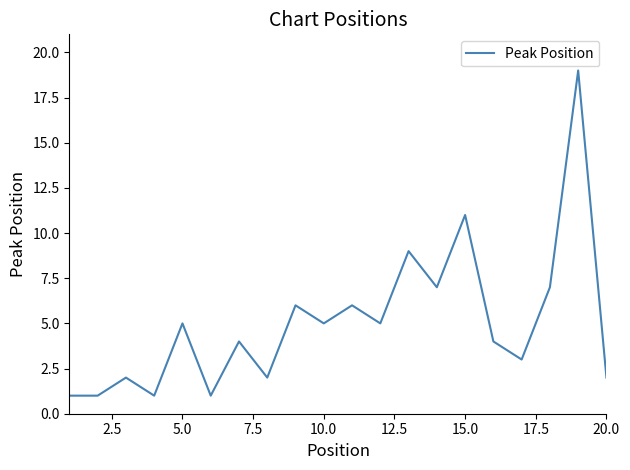

What is the difference between the maximum and minimum values?

18